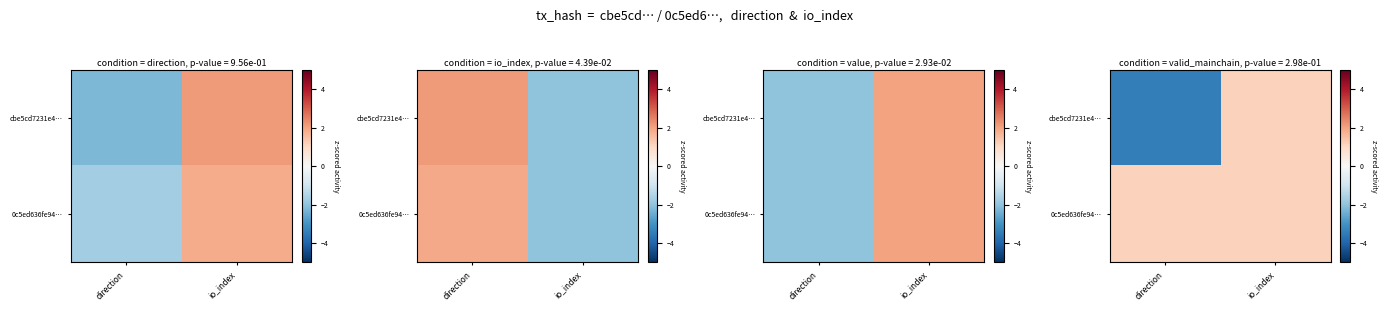

How many positive values does the cbe5cd7231e4… series have?

1